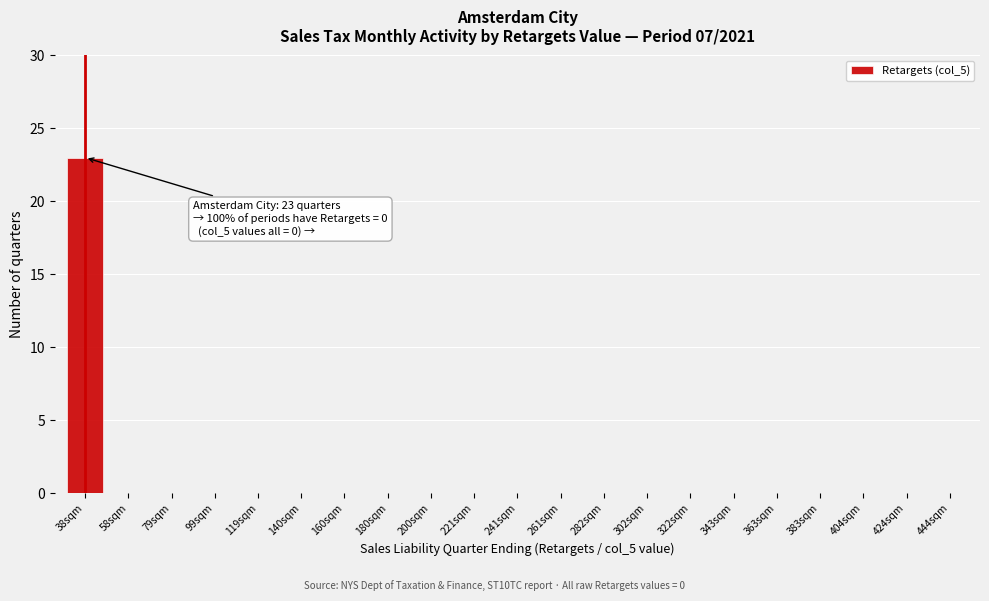

Reading left to right, extract all data points from this chart.

38sqm=23	58sqm=0	79sqm=0	99sqm=0	119sqm=0	140sqm=0	160sqm=0	180sqm=0	200sqm=0	221sqm=0	241sqm=0	261sqm=0	282sqm=0	302sqm=0	322sqm=0	343sqm=0	363sqm=0	383sqm=0	404sqm=0	424sqm=0	444sqm=0